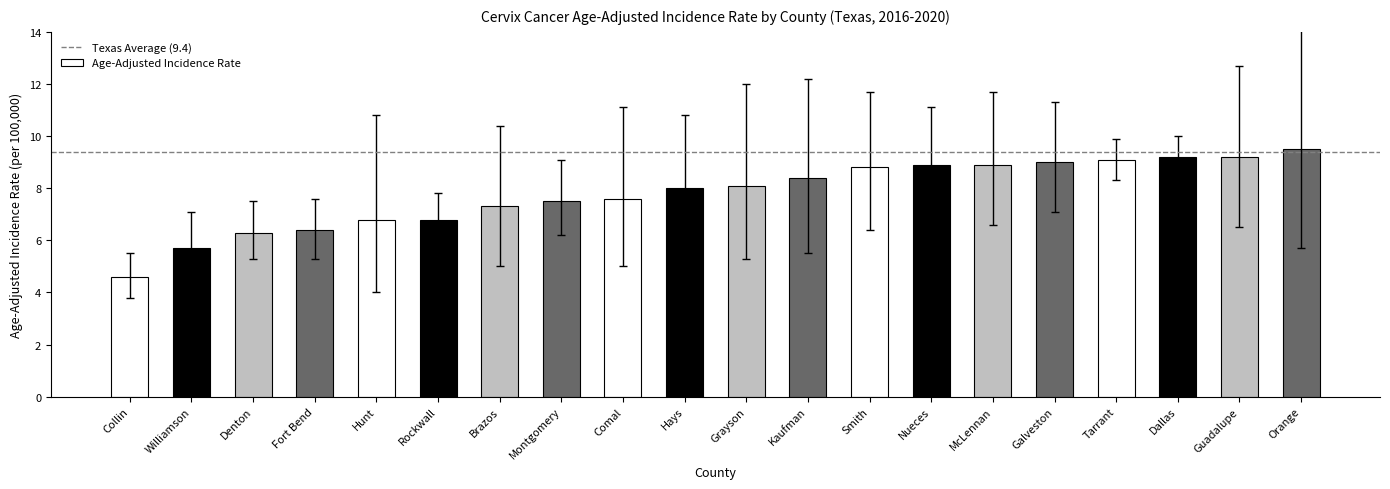

Reading left to right, transcribe all the data shown in this chart.

Collin=4.6	Williamson=5.7	Denton=6.3	Fort Bend=6.4	Hunt=6.8	Rockwall=6.8	Brazos=7.3	Montgomery=7.5	Comal=7.6	Hays=8.0	Grayson=8.1	Kaufman=8.4	Smith=8.8	Nueces=8.9	McLennan=8.9	Galveston=9.0	Tarrant=9.1	Dallas=9.2	Guadalupe=9.2	Orange=9.5